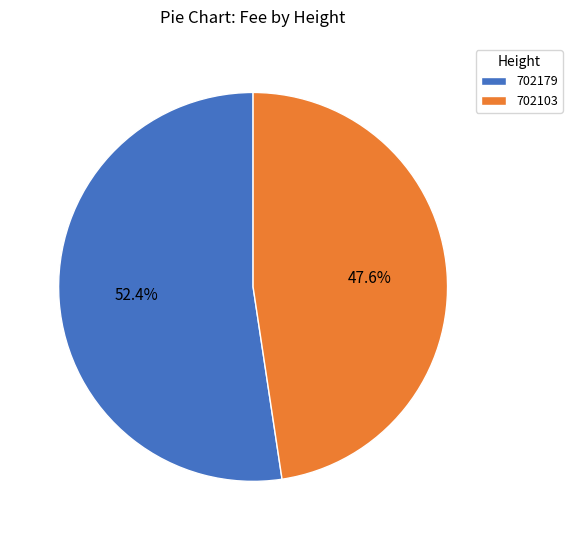

To the nearest percent, what portion does 702103 represent?

48%